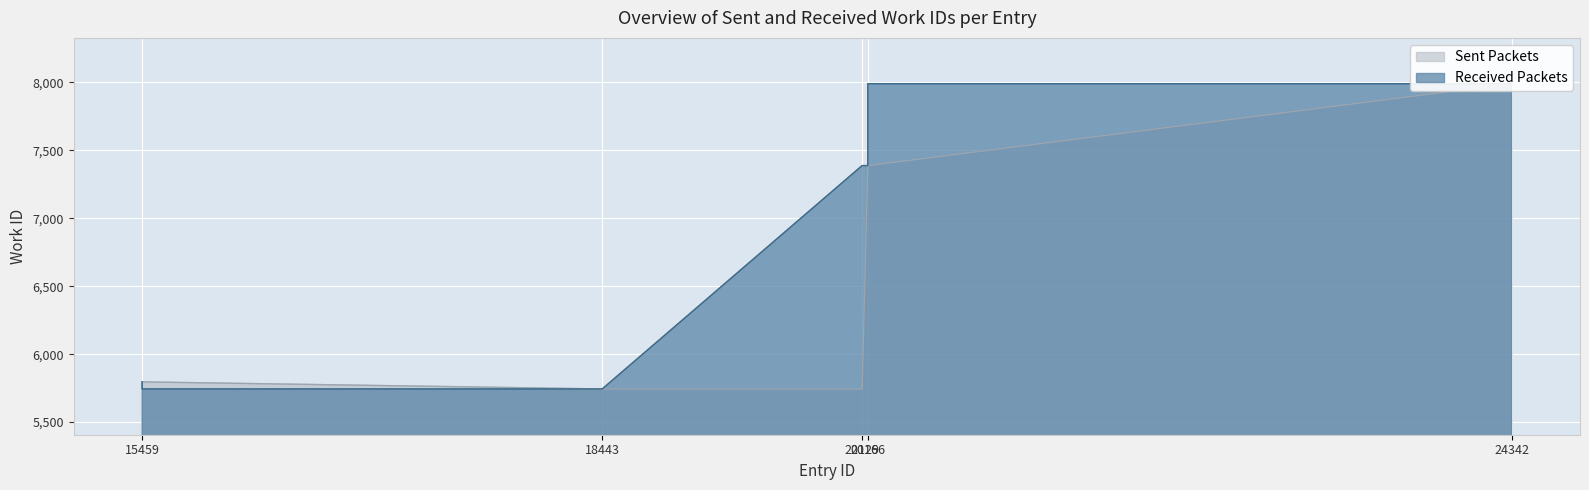

List the series in order of their peak value, lowest first.

Sent Packets, Received Packets